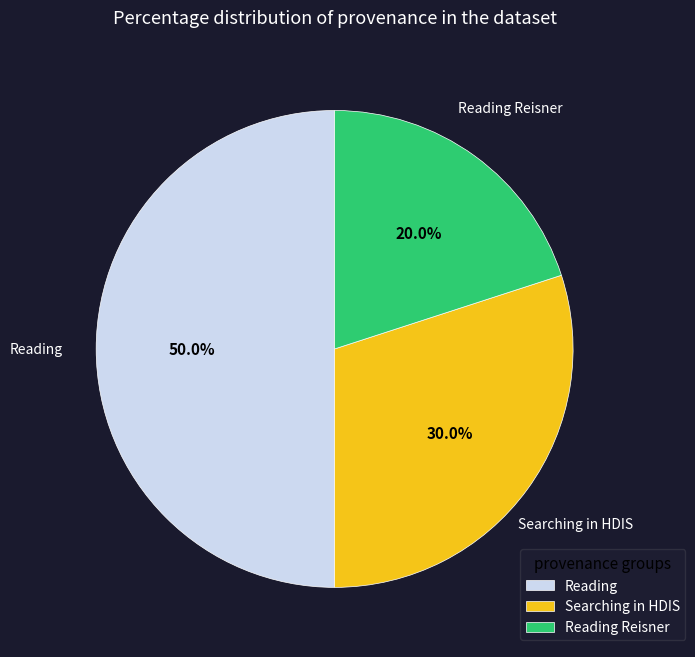

Which slice is the smallest?

Reading Reisner